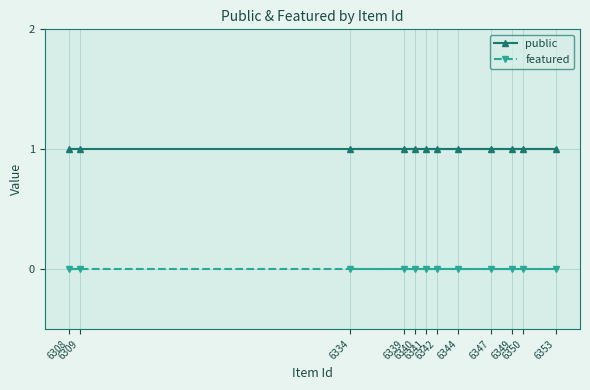

True or false: featured has a value of 0 at 6350.

True